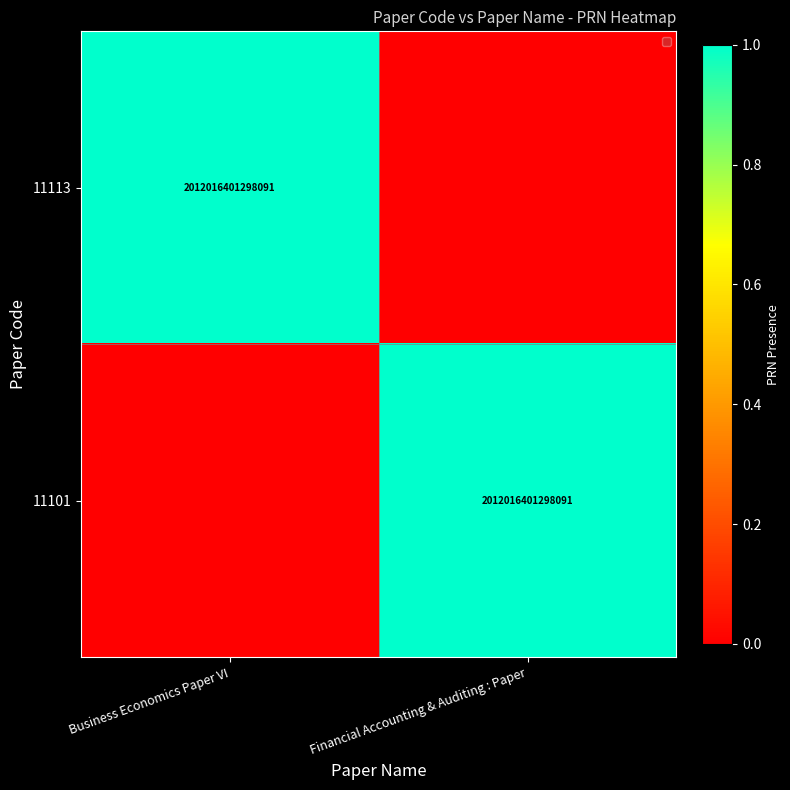

At which category is the sum across all series the highest?

Business Economics Paper VI